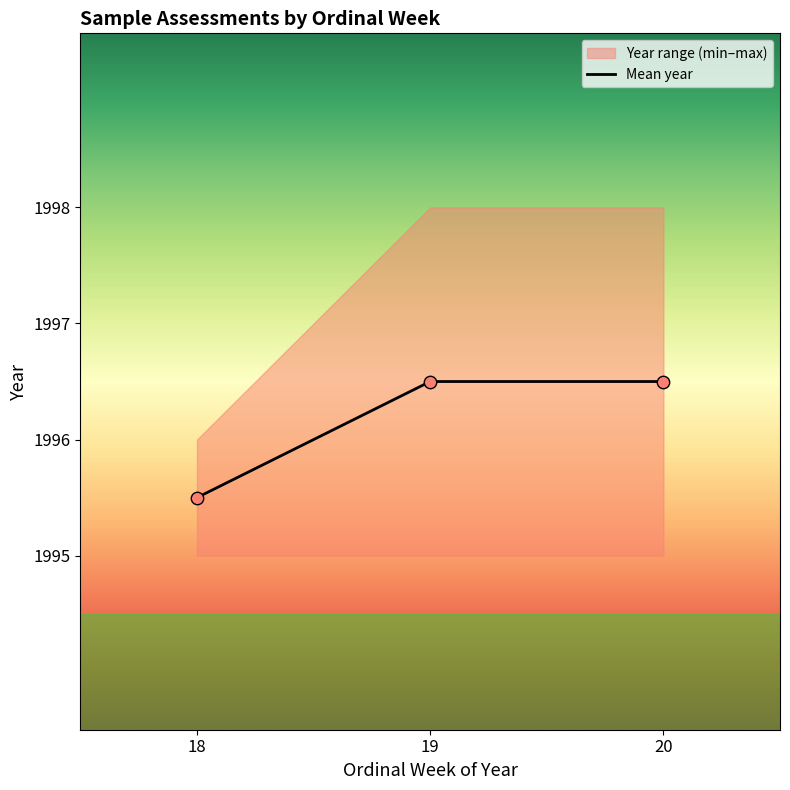

Which has a higher value, 19 or 18?

19